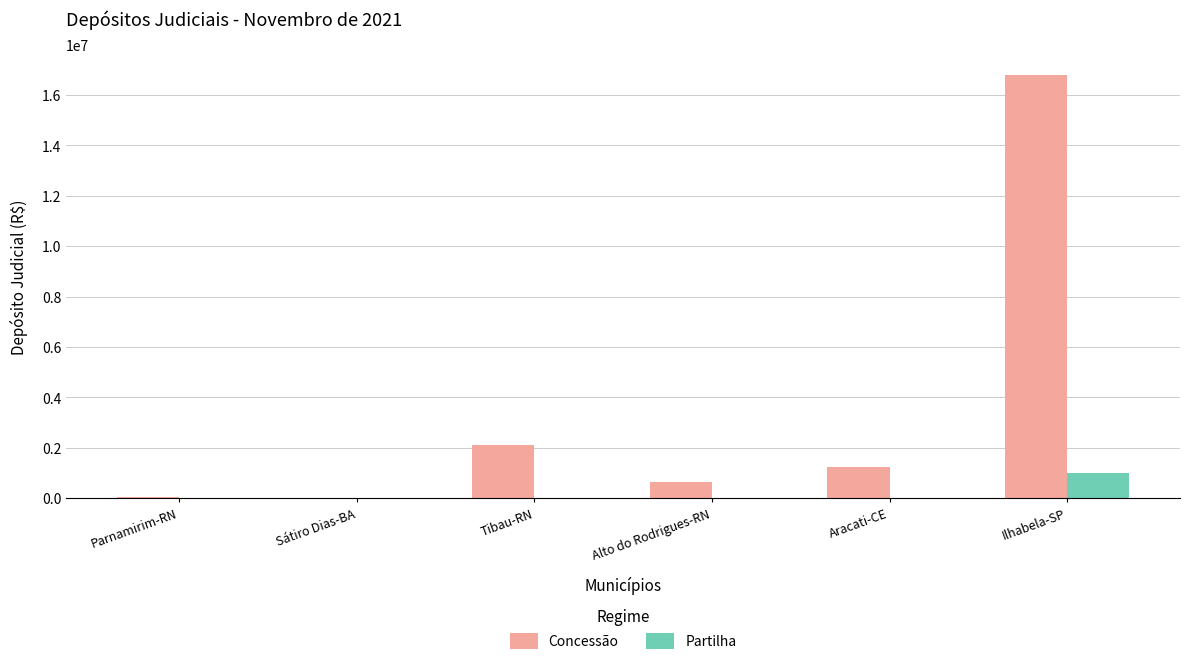

Are the bars grouped side by side (vs. stacked)?

Yes